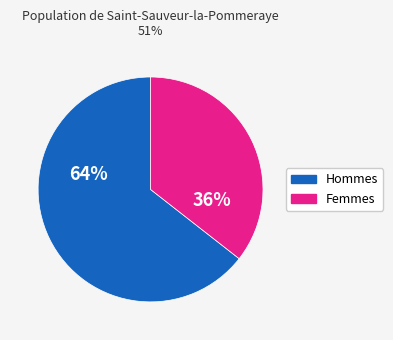

Is there a majority slice in this chart?

Yes